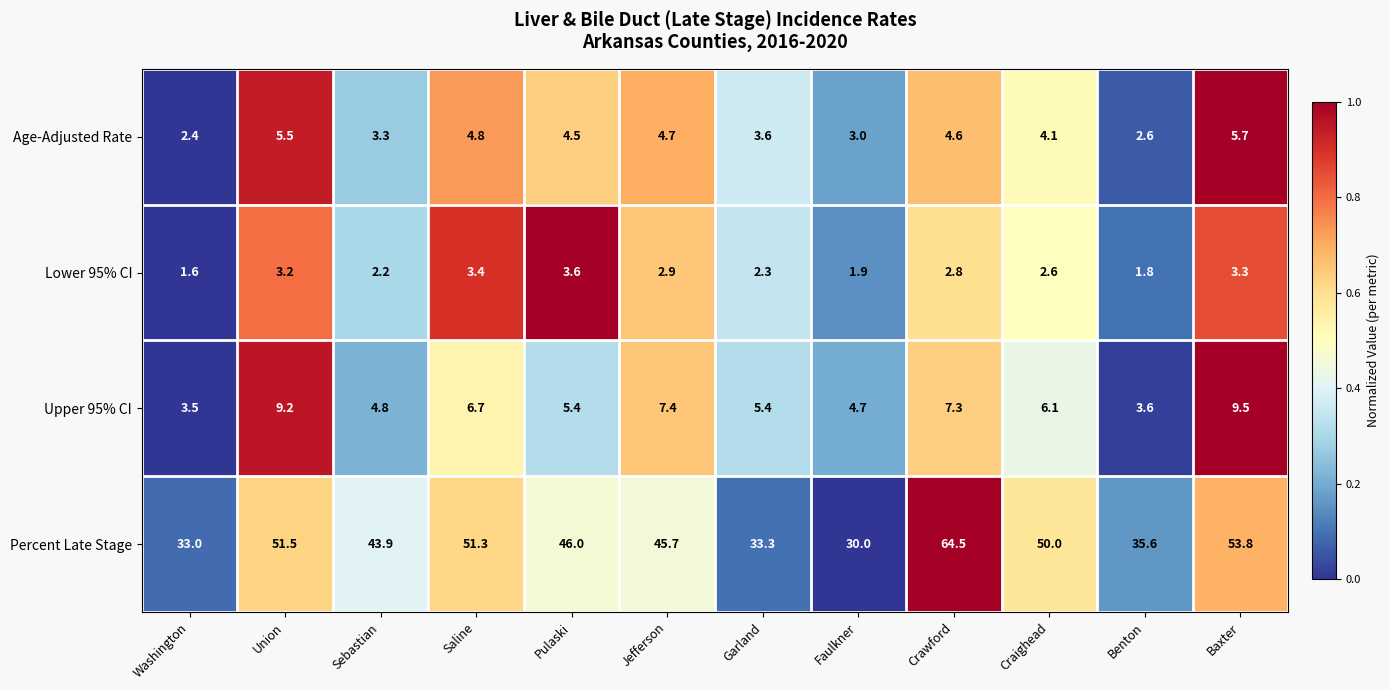

Which series changed the most between Washington and Crawford?

Percent Late Stage